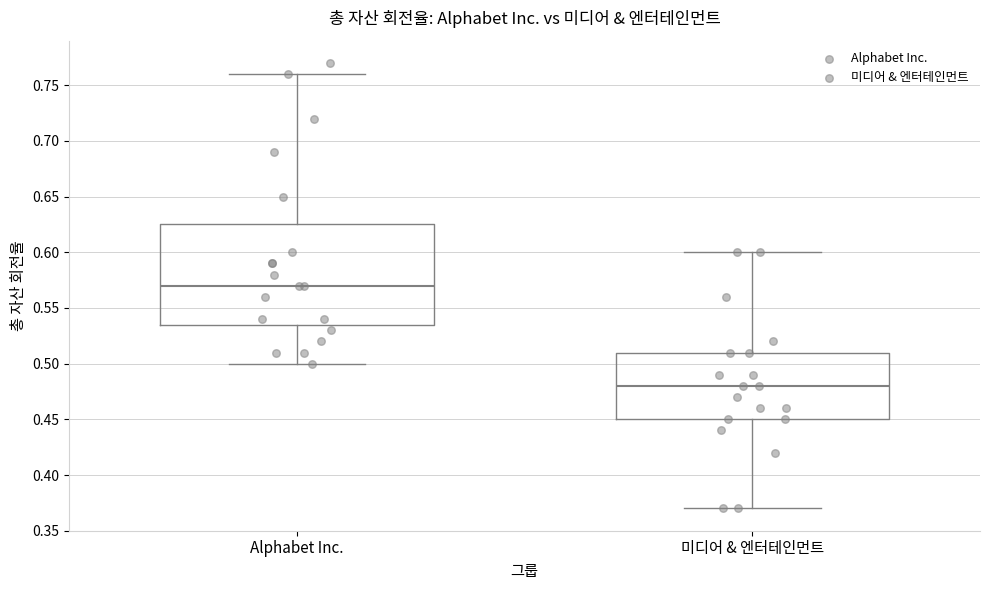

Where does the lower whisker of the box for 미디어 & 엔터테인먼트 end on the y-axis? The values are not printed on the chart, so give them approximately, as read against the axis.

0.370